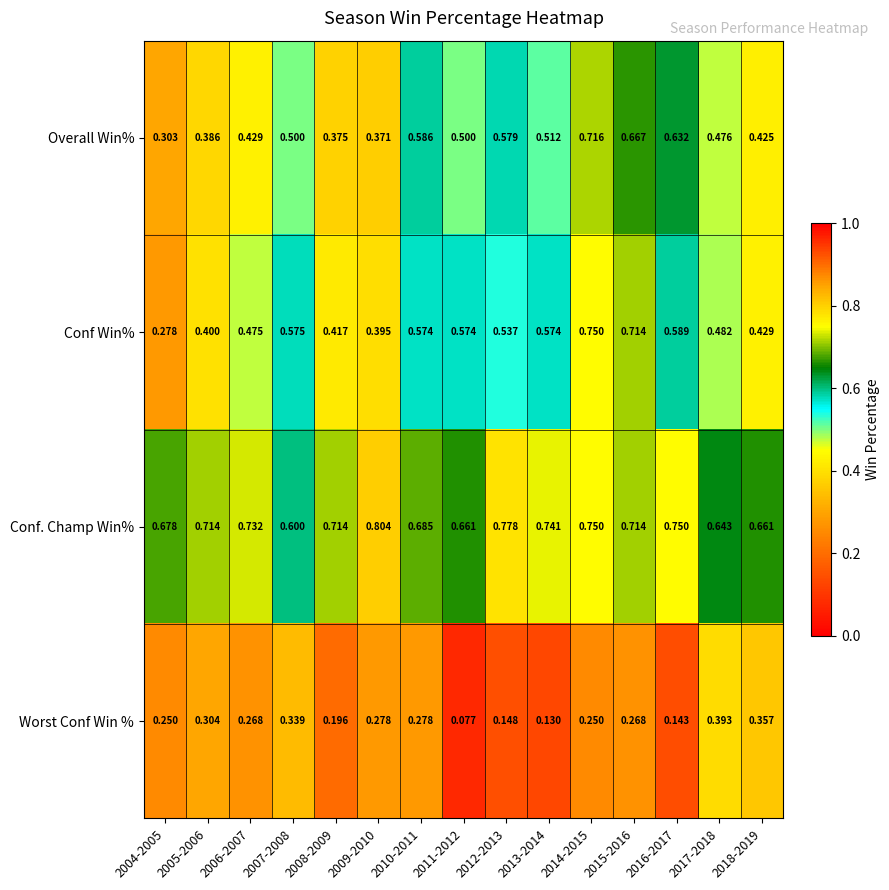

Which series has the largest range (max minus min)?

Conf Win%